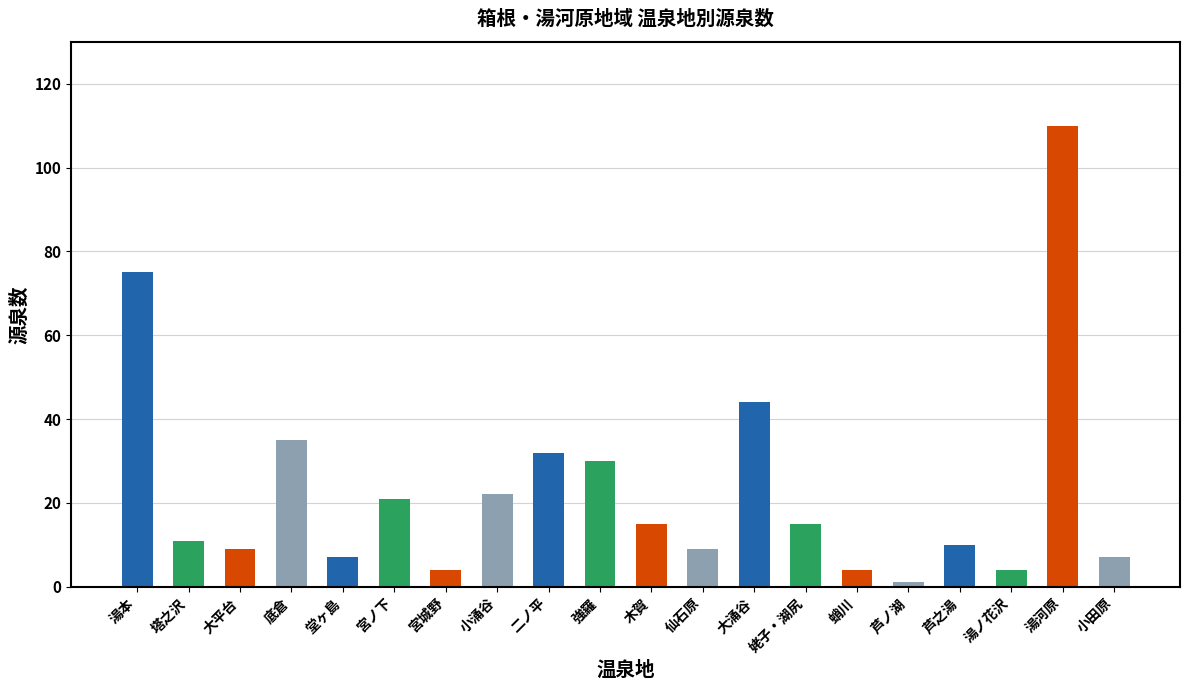

Which category has the highest value across all series?

湯河原